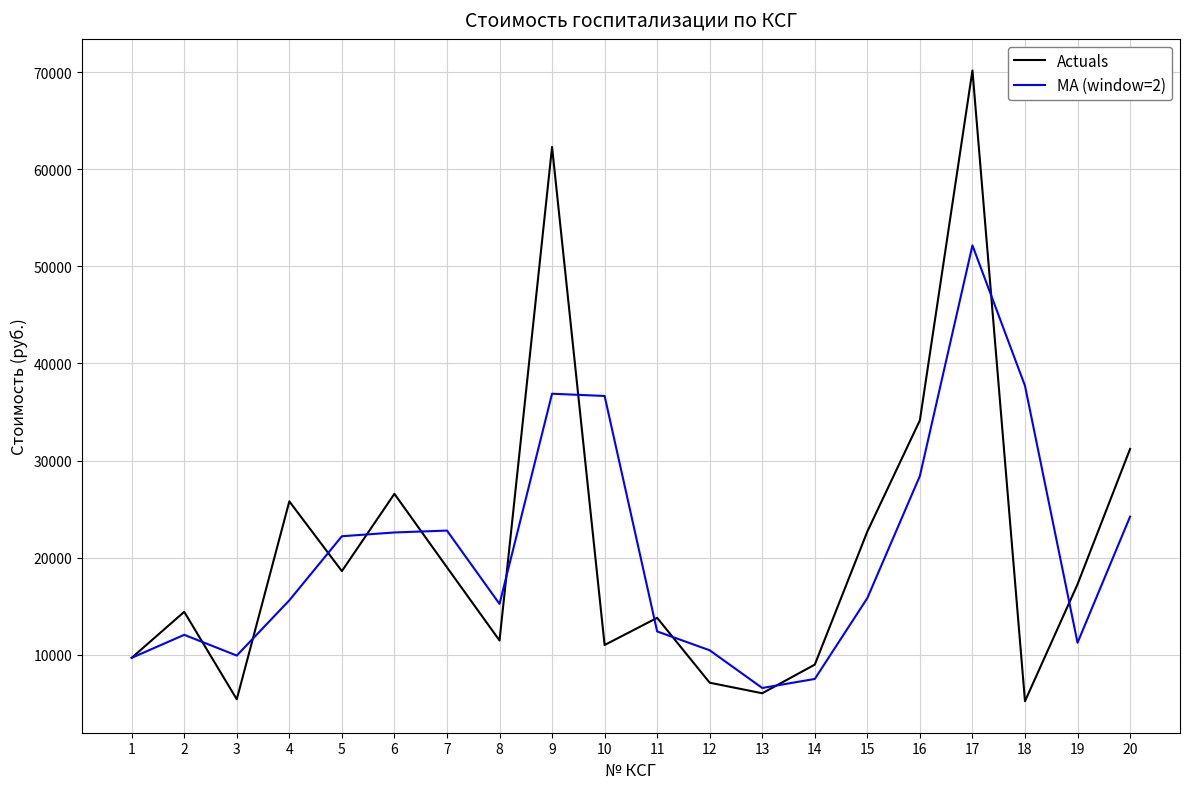

True or false: MA (window=2) has more than 2 interior local peaks.

True